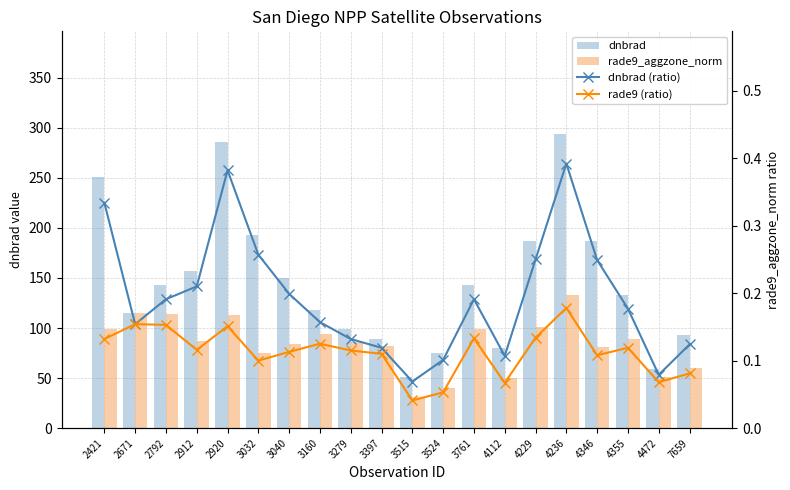

How many groups of bars are there?

20